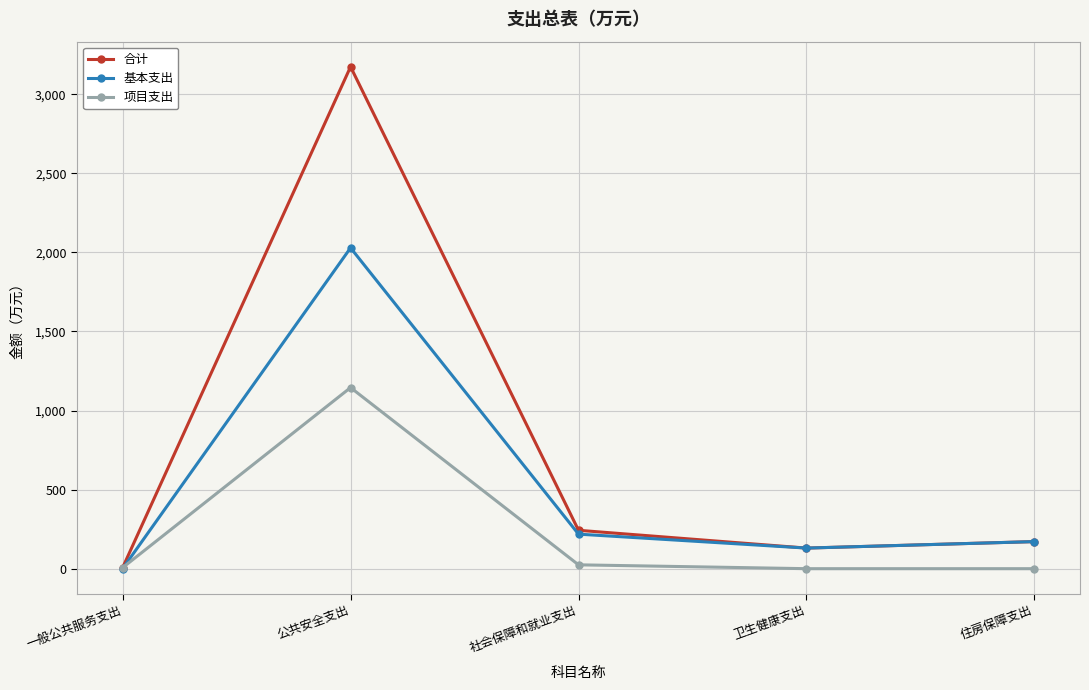

How many data points in 项目支出 are less than 6?

2